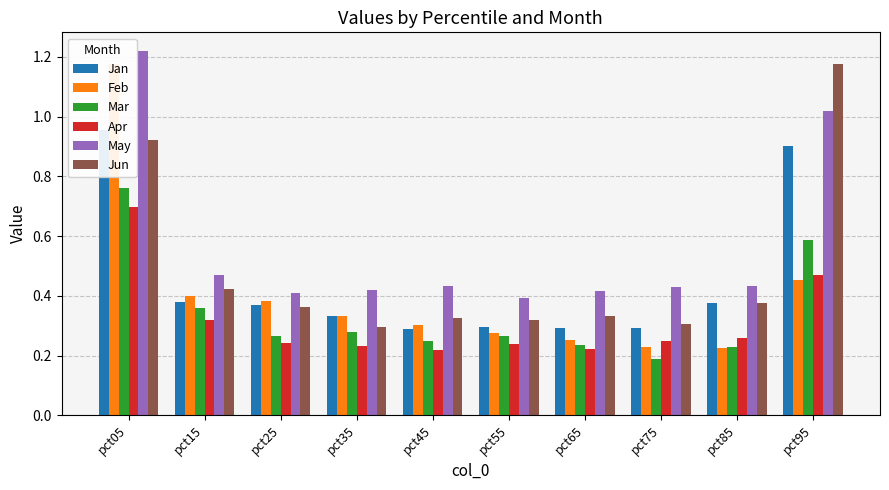

Which series has the largest range (max minus min)?

Feb